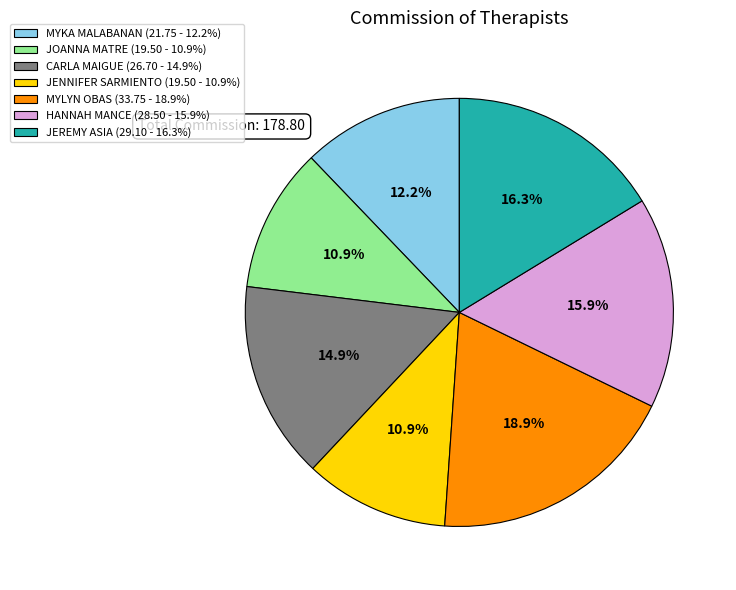

What percentage is the MYLYN OBAS slice, to the nearest percent?

19%